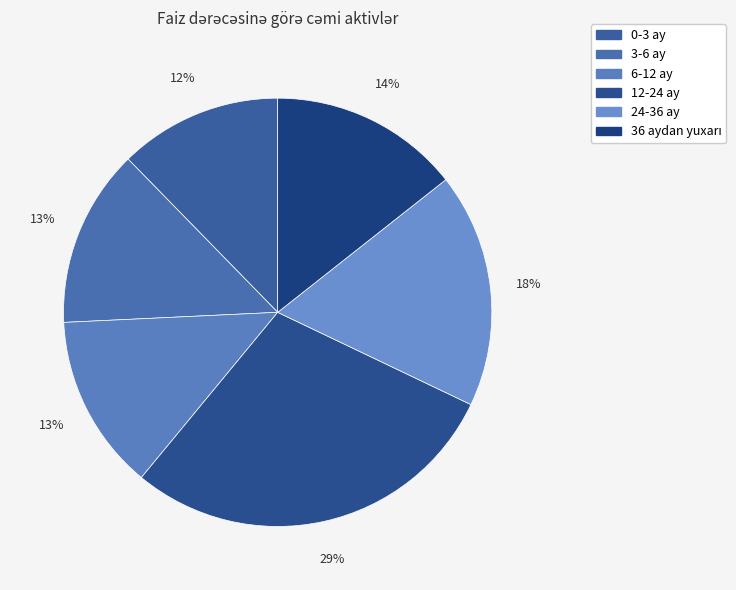

Combined, what portion of the pie is 24-36 ay and 0-3 ay?

30.0%